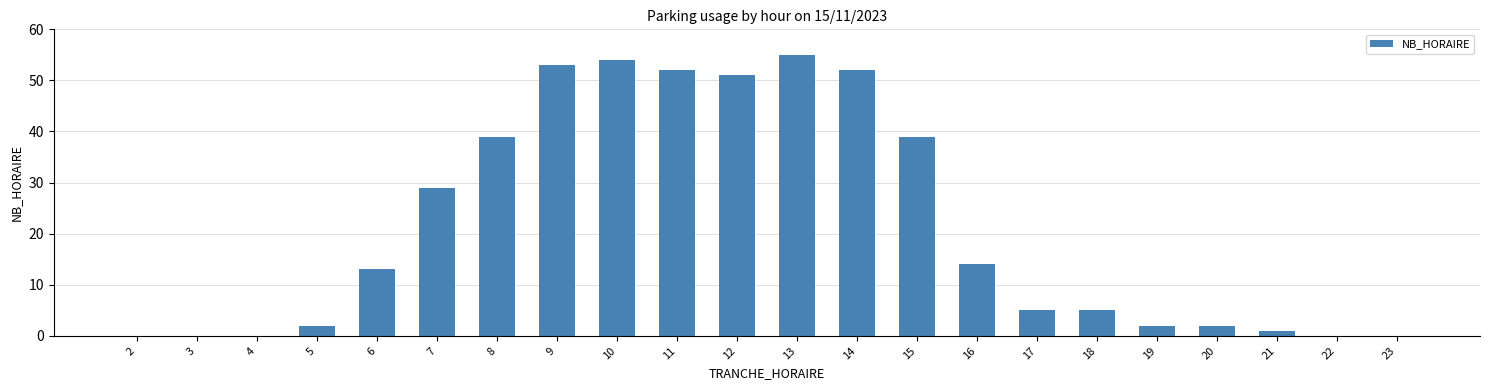

Approximately how many times larger is the value at 5 compared to 16?

0.1